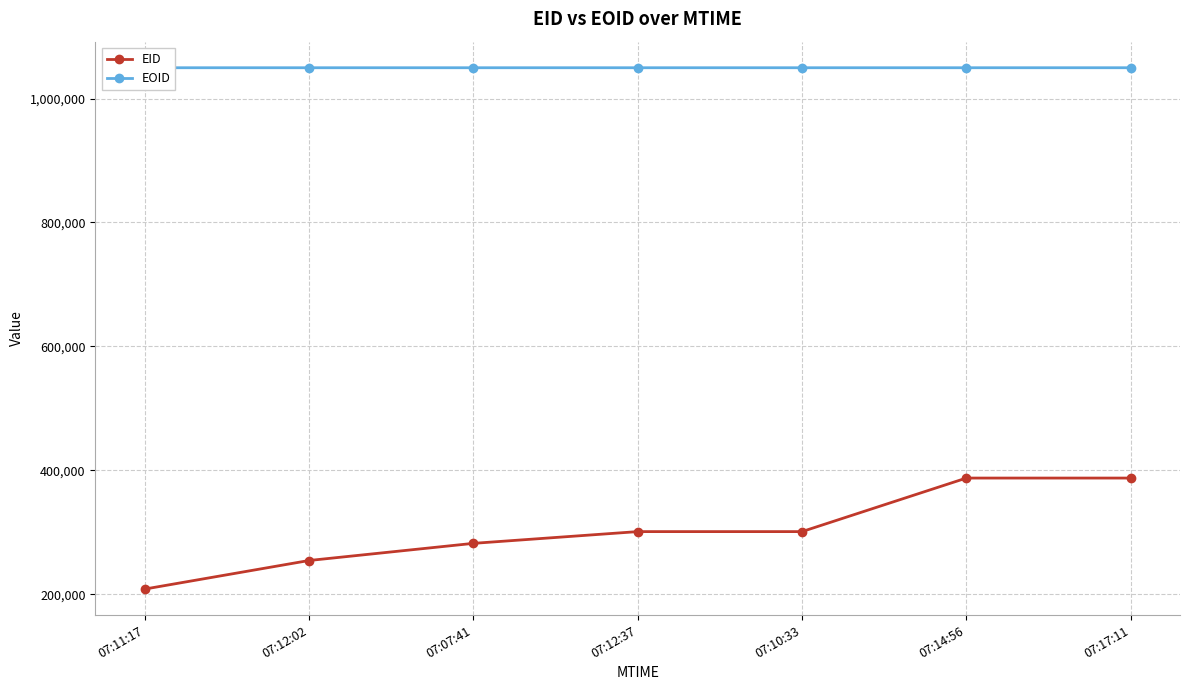

Is the value of EOID at 07:14:56 greater than the value of EID at 07:12:37?

Yes